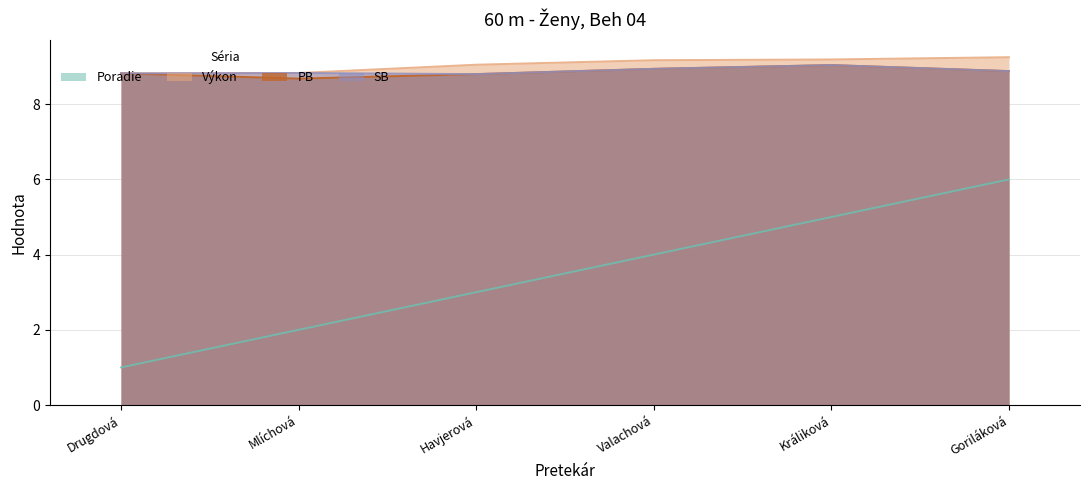

What position from the left is Havjerová?

3